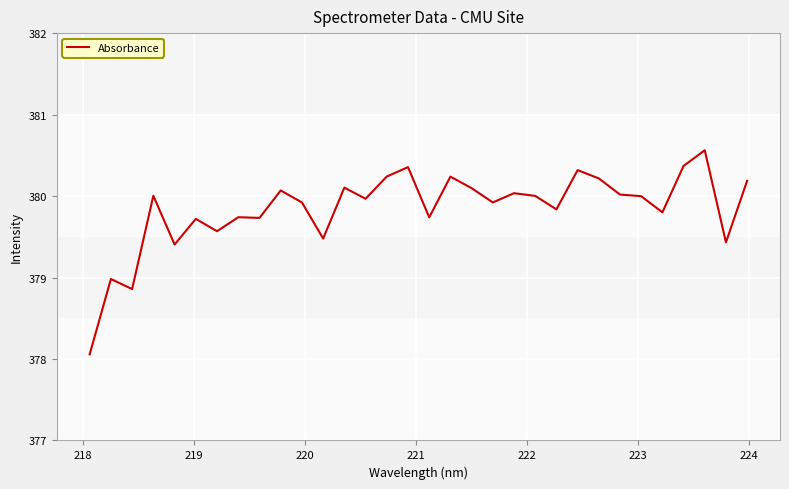

What is the difference between the maximum and minimum values?

2.5